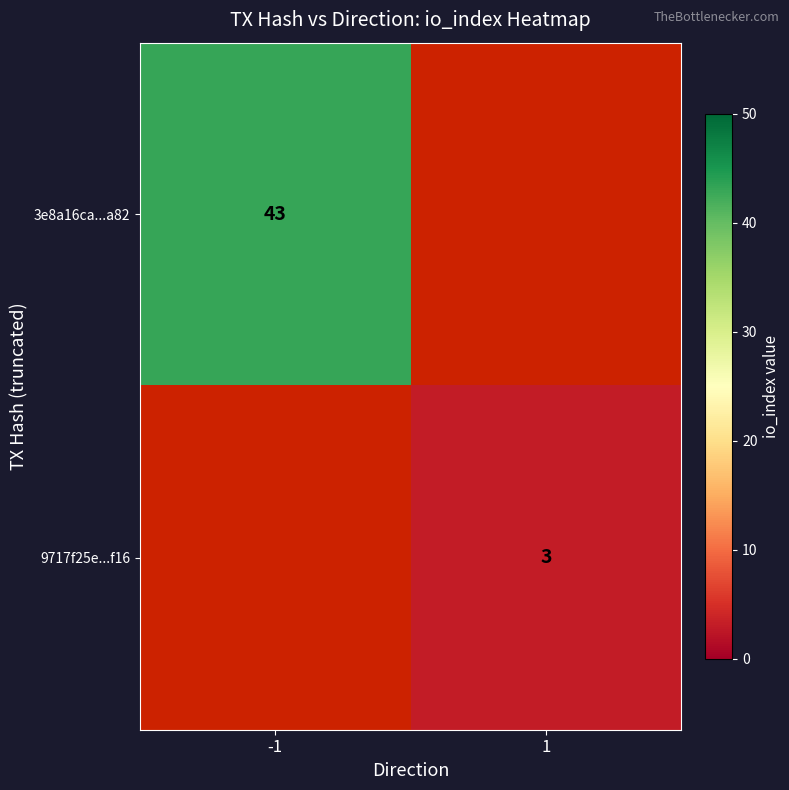

The value of 9717f25e...f16 at 1 is 3. True or false?

True